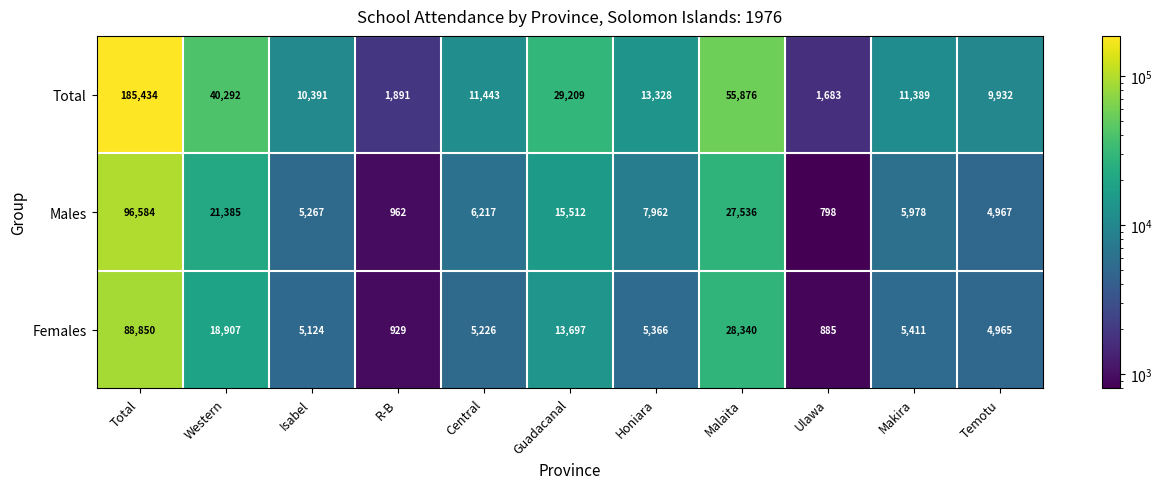

Which series has the largest total across all categories?

Total